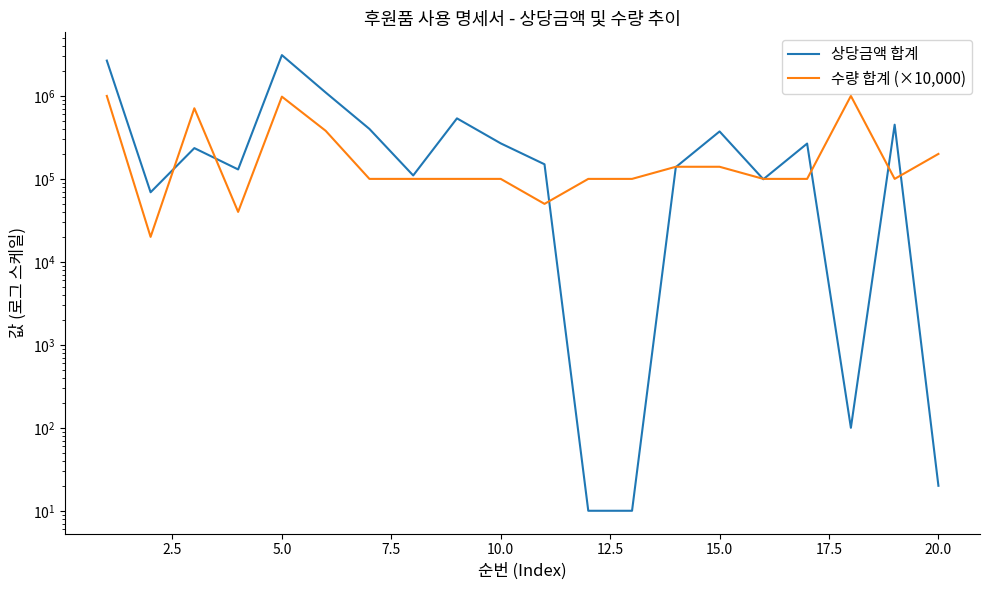

What is the difference between the second highest and minimum values in the 상당금액 합계 series?

2664990